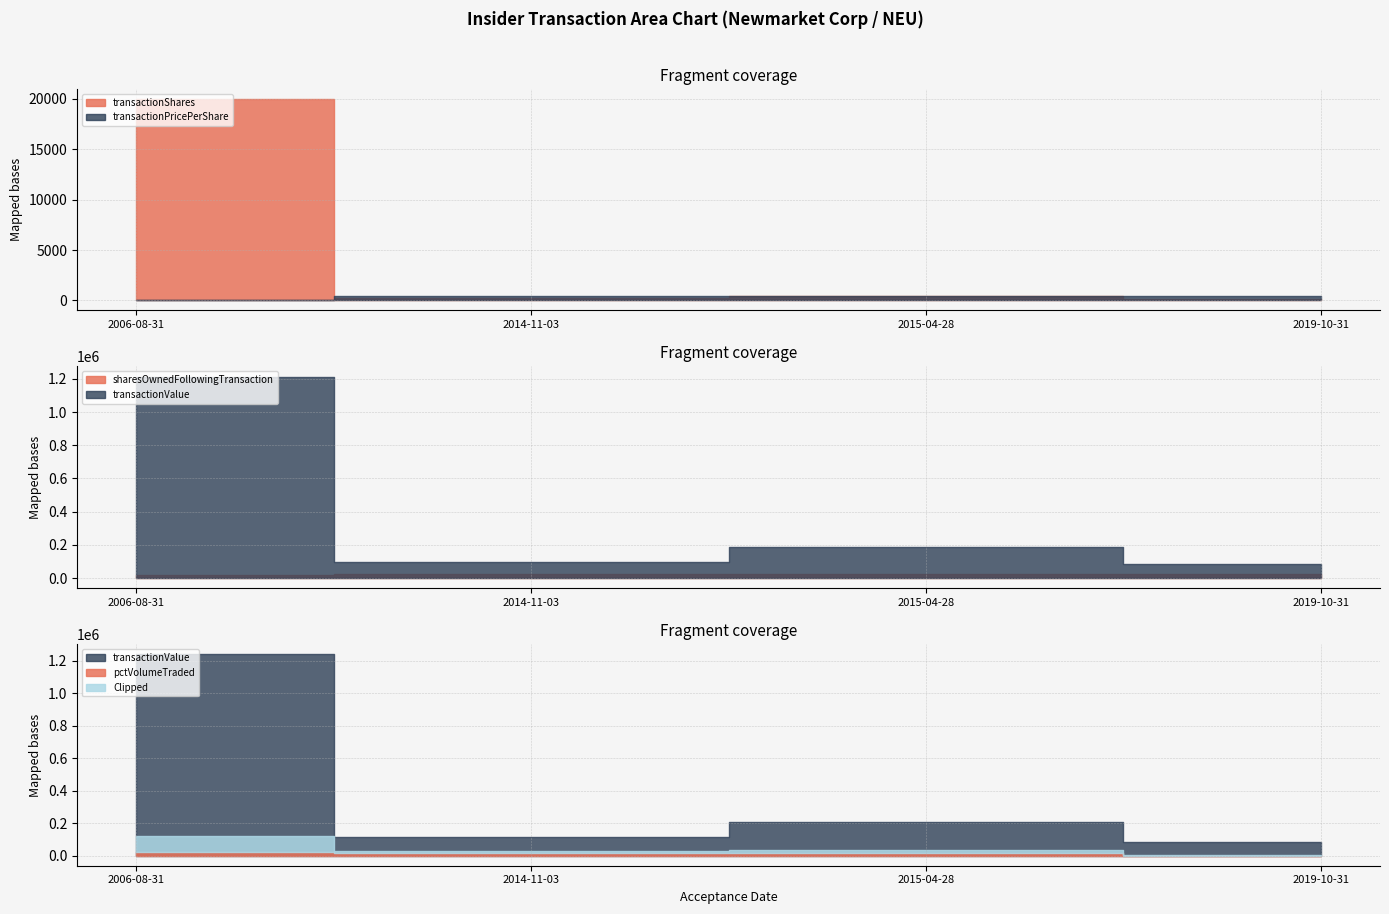

Reading right to left, list all the values displayed in this chart.

transactionShares: 2019-10-31=171.0	2015-04-28=400.0	2014-11-03=243.0	2006-08-31=20000.0
transactionPricePerShare: 2019-10-31=479.2	2015-04-28=463.5	2014-11-03=385.2	2006-08-31=60.7
transactionValue: 2019-10-31=81936.0	2015-04-28=185399.0	2014-11-03=93602.0	2006-08-31=1214579.0
sharesOwnedFollowingTransaction: 2019-10-31=22245.0	2015-04-28=22447.0	2014-11-03=22536.0	2006-08-31=20147.0
pctVolumeTraded: 2019-10-31=0.0	2015-04-28=19053.0	2014-11-03=18147.0	2006-08-31=24536.0